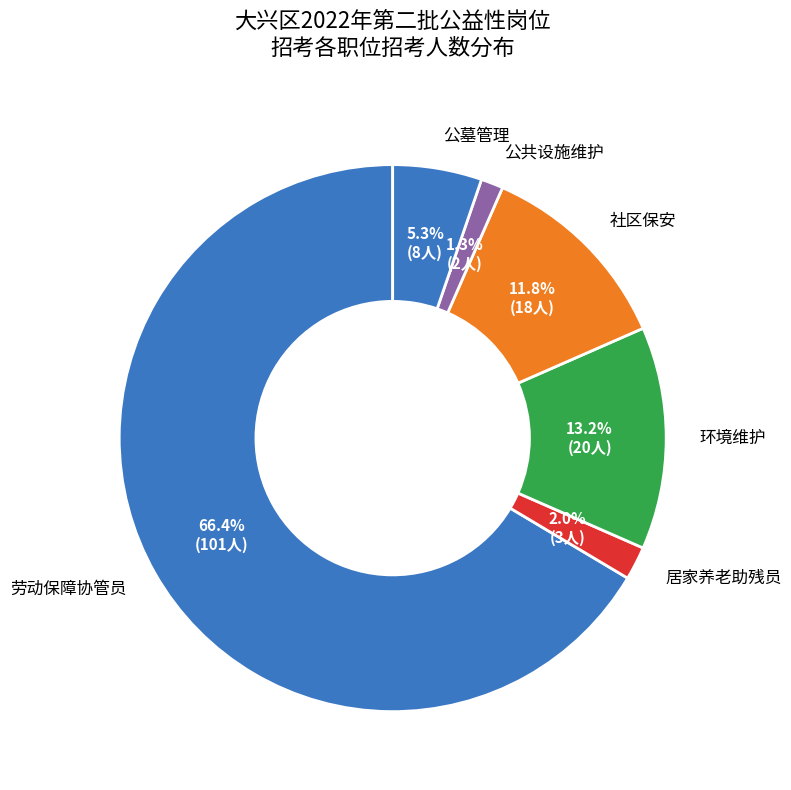

How many segments does this pie chart have?

6